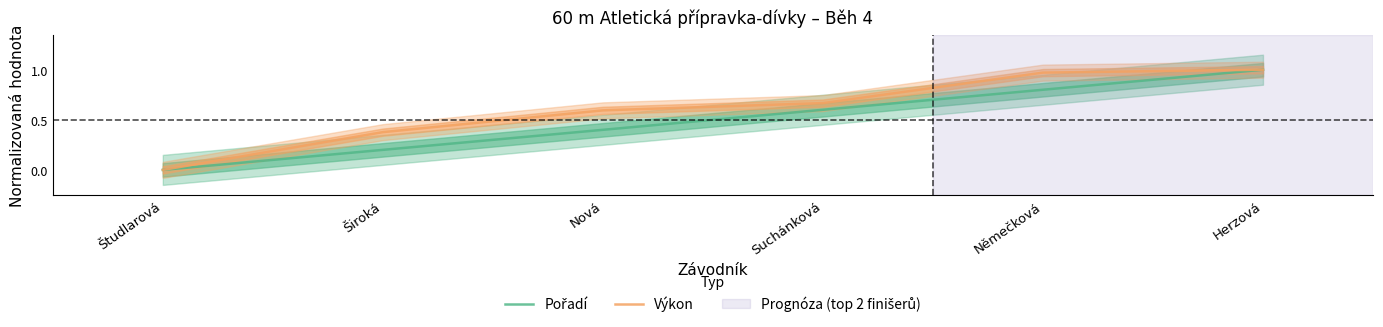

Rank the series at Němečková from highest to lowest value.

Výkon, Pořadí